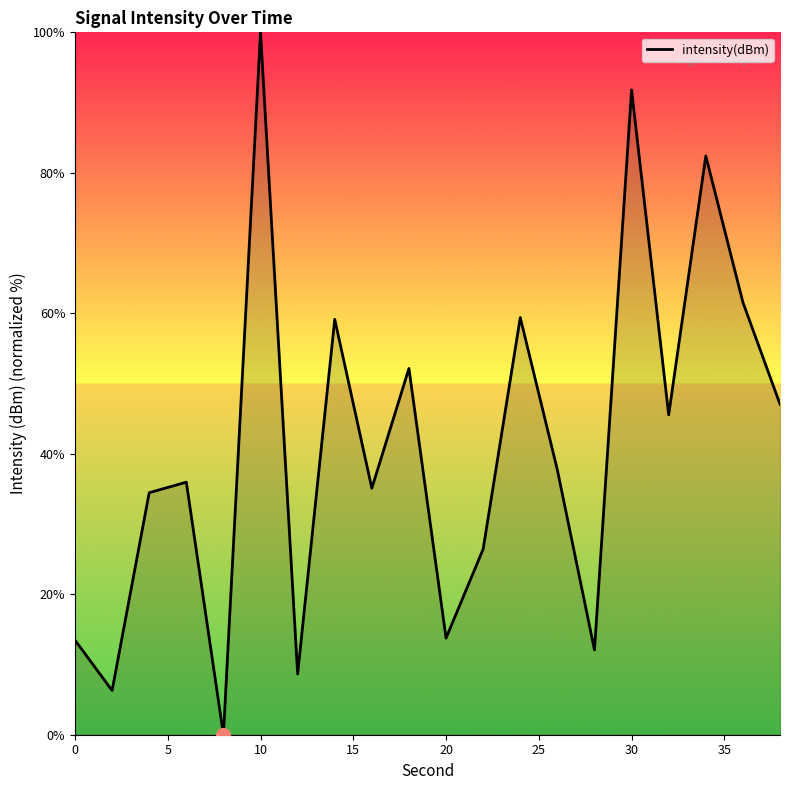

True or false: the data has more than 2 interior local peaks.

True